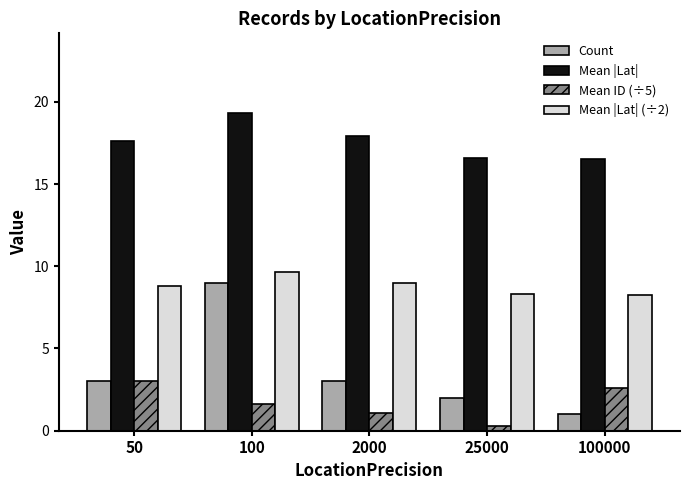

How many bars are there in each group?

4